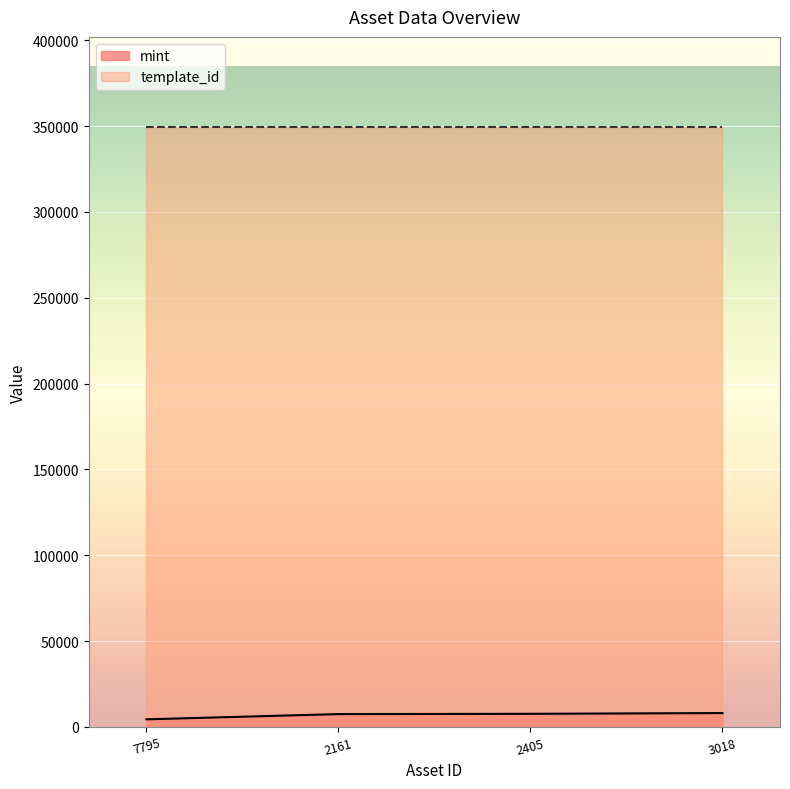

List the series in order of their overall mean, lowest first.

mint, template_id